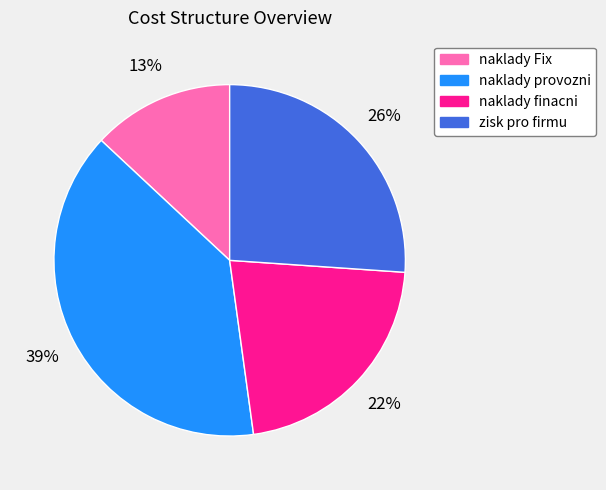

To the nearest percent, what is the average slice percentage?

25%